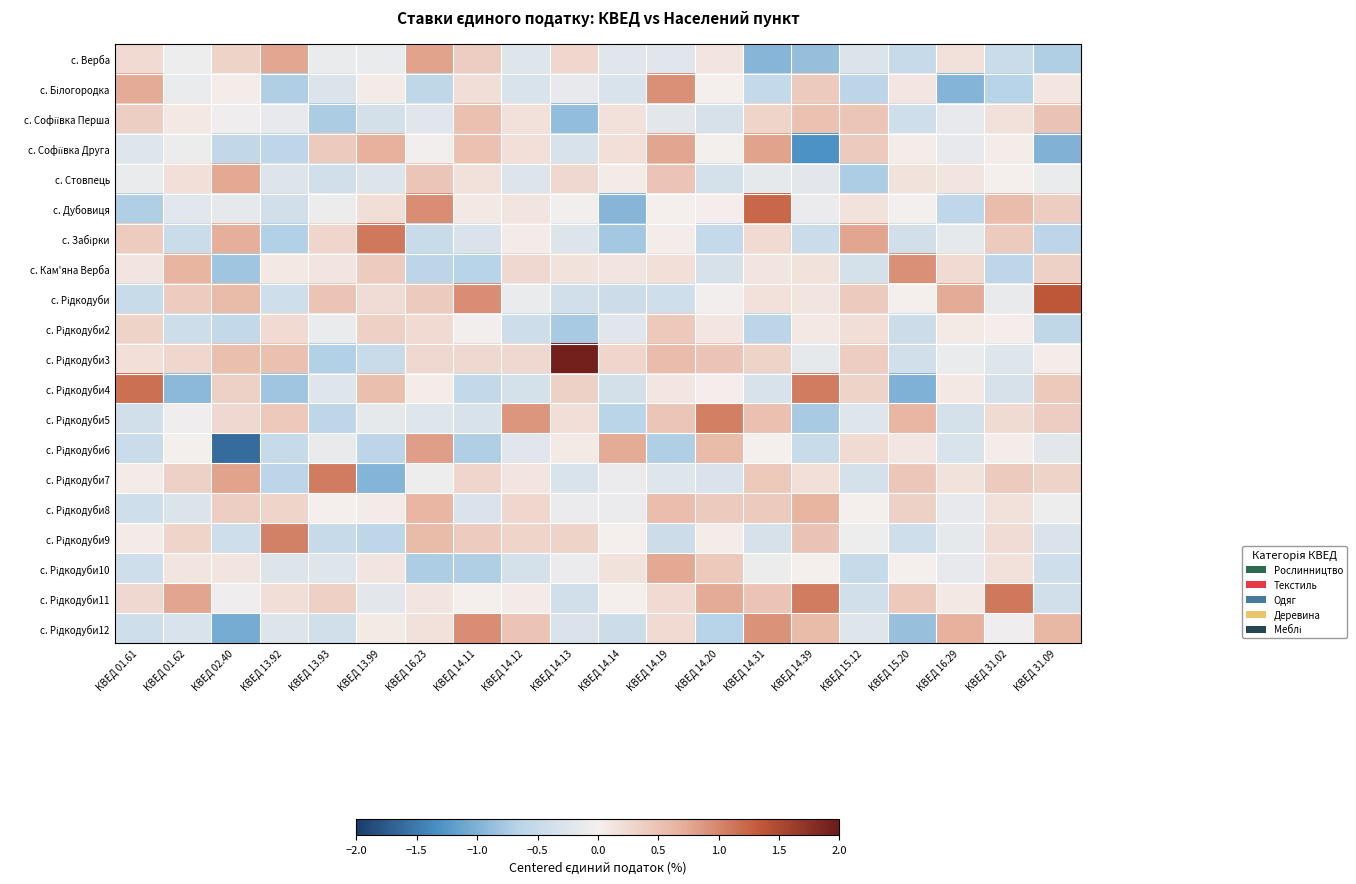

What is the total value across all series at КВЕД 14.12?

0.9